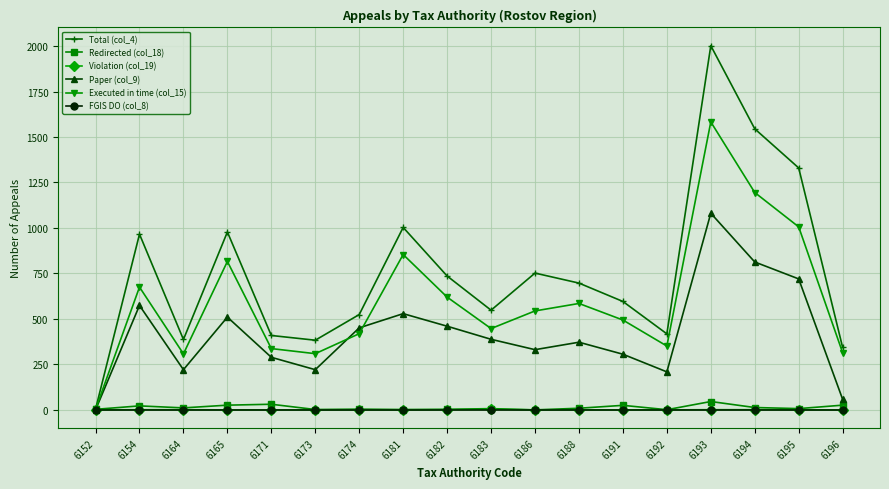

What value does the Redirected (col_18) series have at 6164?

11